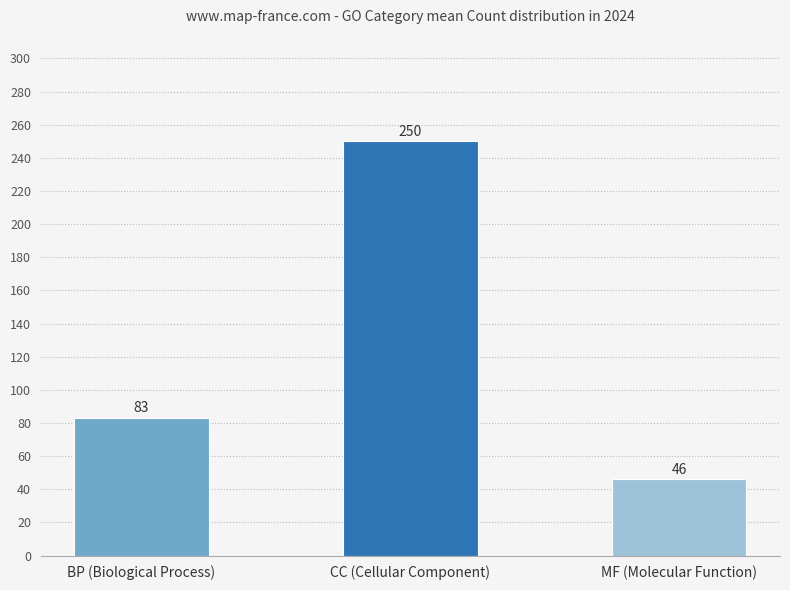

At which category does the chart reach its minimum across all series?

MF (Molecular Function)